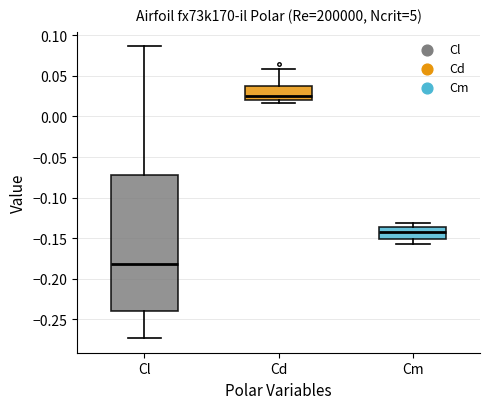

Reading left to right, read every box against the y-axis: the position of its median line, the range the box covers, and the ends of its whiskers. The values are not printed on the chart, so give them approximately, as read against the axis.

Cl: median -0.180, box -0.240 to -0.070, whiskers -0.275 to 0.085
Cd: median 0.025, box 0.020 to 0.035, whiskers 0.015 to 0.060
Cm: median -0.140, box -0.150 to -0.135, whiskers -0.155 to -0.130